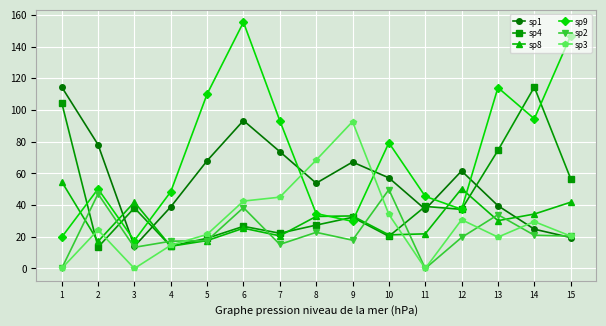

What is the value of the sp4 point at the 14th from the left?

114.5